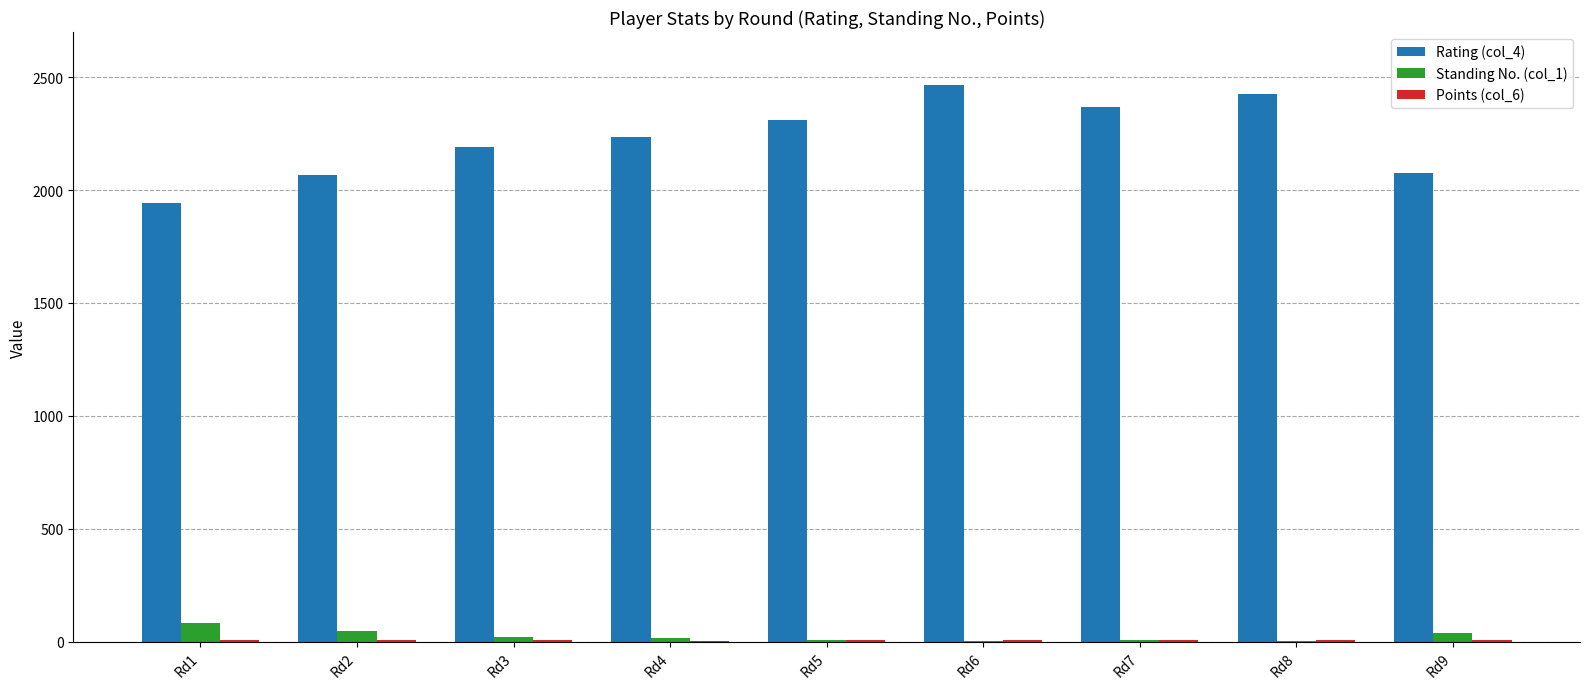

Which series has the largest total across all categories?

Rating (col_4)